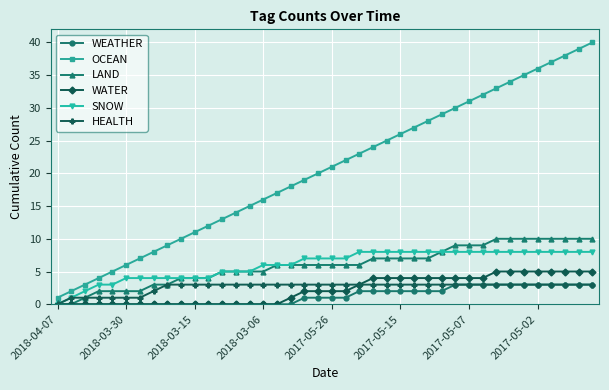

Reading left to right, list all the values displayed in this chart.

WEATHER: 0	0	0	0	0	0	0	0	0	0	0	0	0	0	0	0	0	0	1	1	1	1	2	2	2	2	2	2	2	3	3	3	3	3	3	3	3	3	3	3
OCEAN: 1	2	3	4	5	6	7	8	9	10	11	12	13	14	15	16	17	18	19	20	21	22	23	24	25	26	27	28	29	30	31	32	33	34	35	36	37	38	39	40
LAND: 0	0	1	2	2	2	2	3	3	4	4	4	5	5	5	5	6	6	6	6	6	6	6	7	7	7	7	7	8	9	9	9	10	10	10	10	10	10	10	10
WATER: 0	0	0	0	0	0	0	0	0	0	0	0	0	0	0	0	0	1	2	2	2	2	3	4	4	4	4	4	4	4	4	4	5	5	5	5	5	5	5	5
SNOW: 0	1	2	3	3	4	4	4	4	4	4	4	5	5	5	6	6	6	7	7	7	7	8	8	8	8	8	8	8	8	8	8	8	8	8	8	8	8	8	8
HEALTH: 0	1	1	1	1	1	1	2	3	3	3	3	3	3	3	3	3	3	3	3	3	3	3	3	3	3	3	3	3	3	3	3	3	3	3	3	3	3	3	3